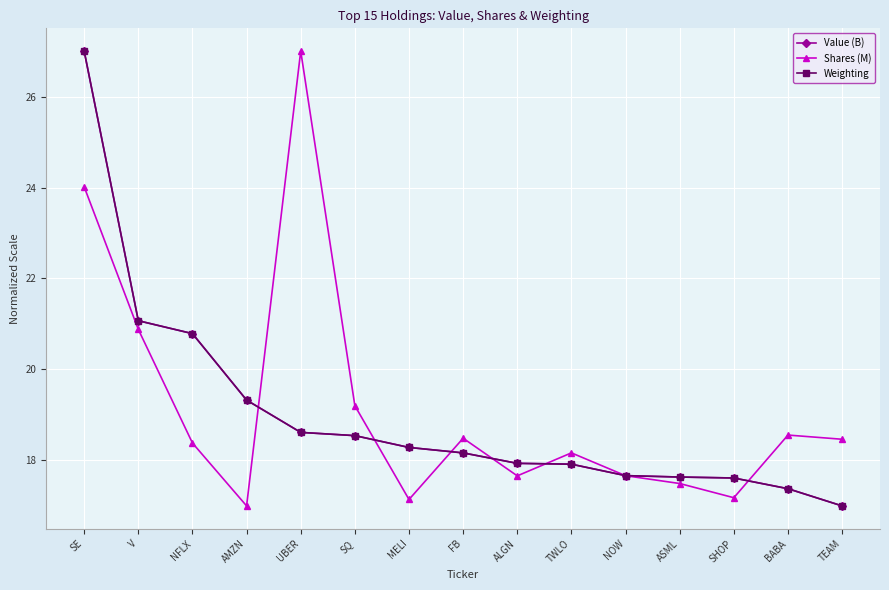

What is the minimum value shown in the chart?

17.0